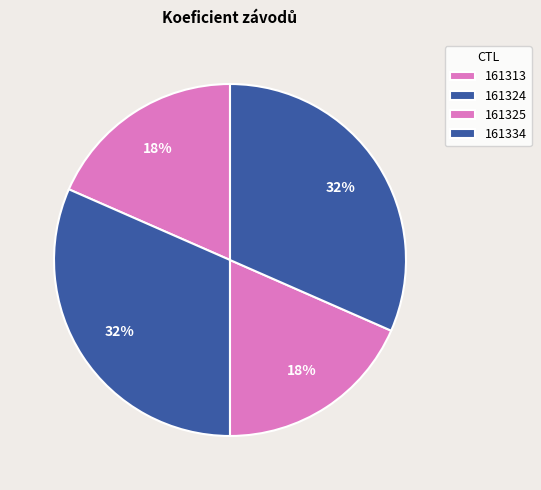

Approximately how many times larger is the value at 161325 compared to 161313?

1.0